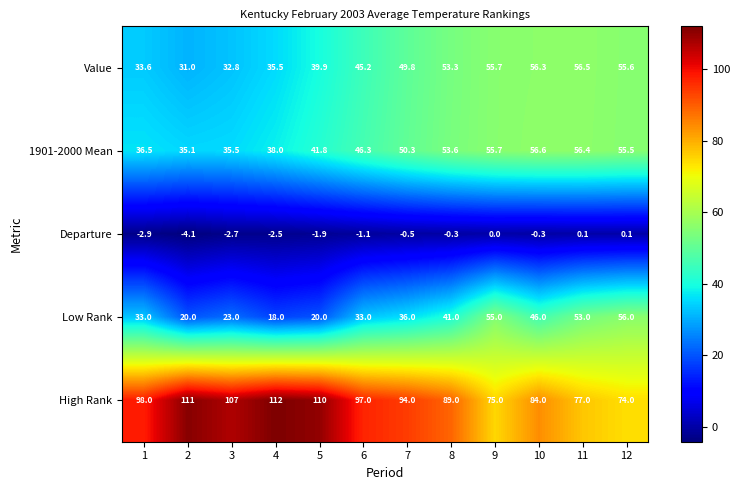

What is the average value of the Departure series?

-1.3